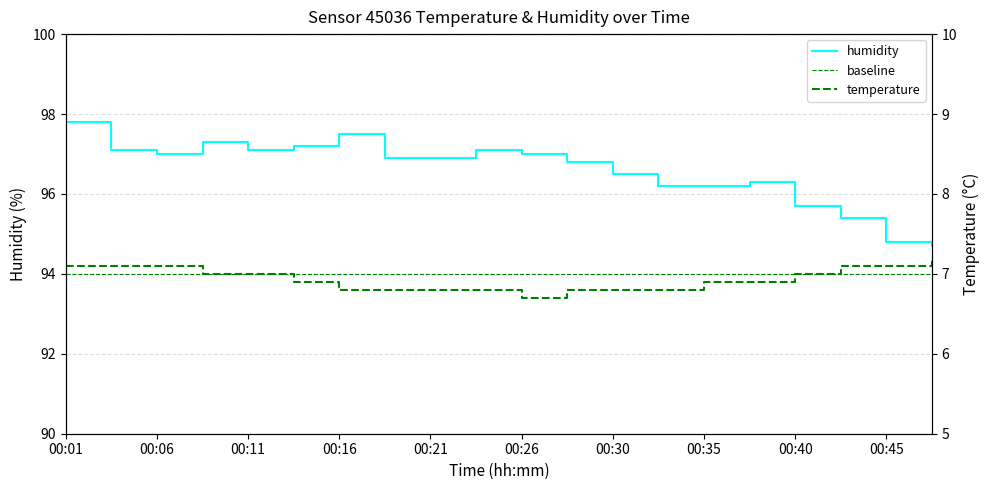

At which label does humidity first exceed 96?

00:01